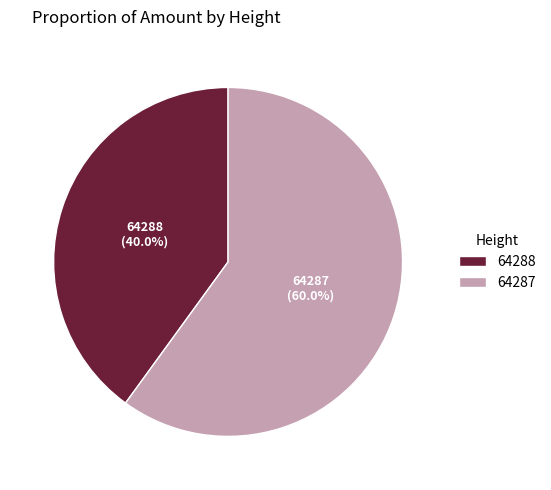

True or false: 64287 accounts for 70% of the total.

False